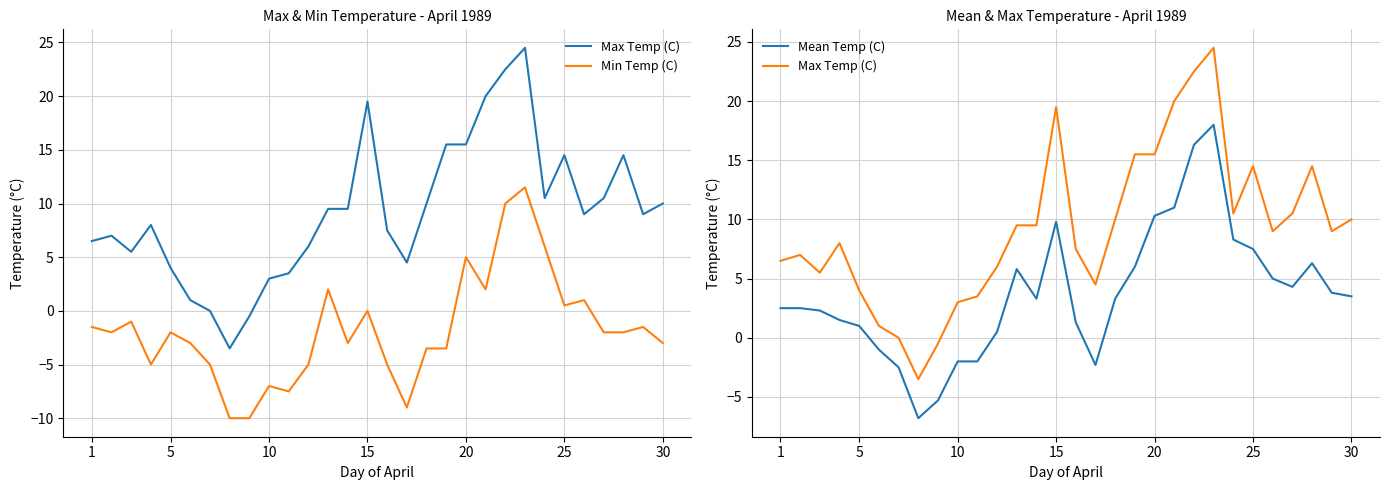

True or false: Mean Temp (C) and Min Temp (C) cross at least once.

False